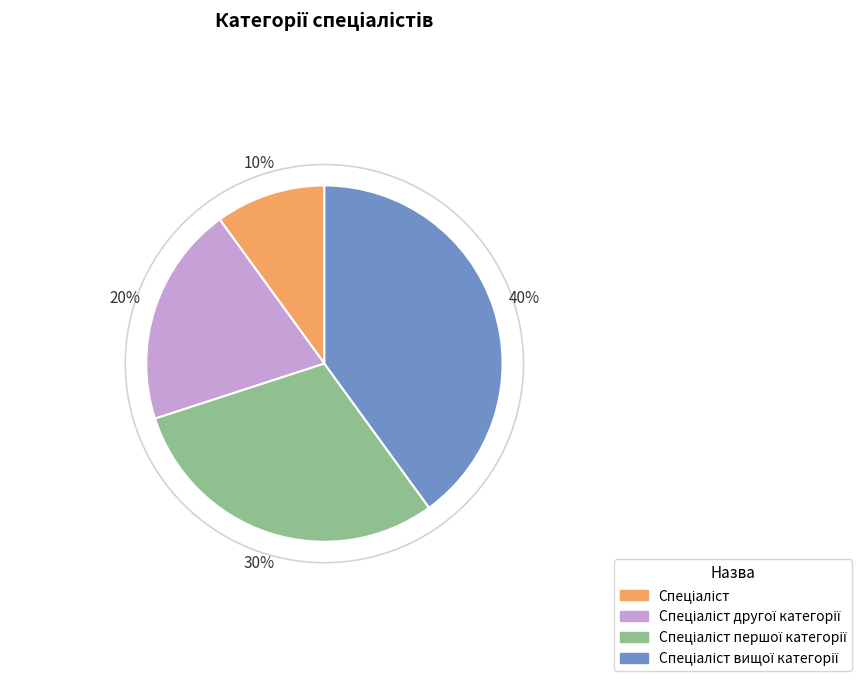

Count the number of slices in the pie.

4